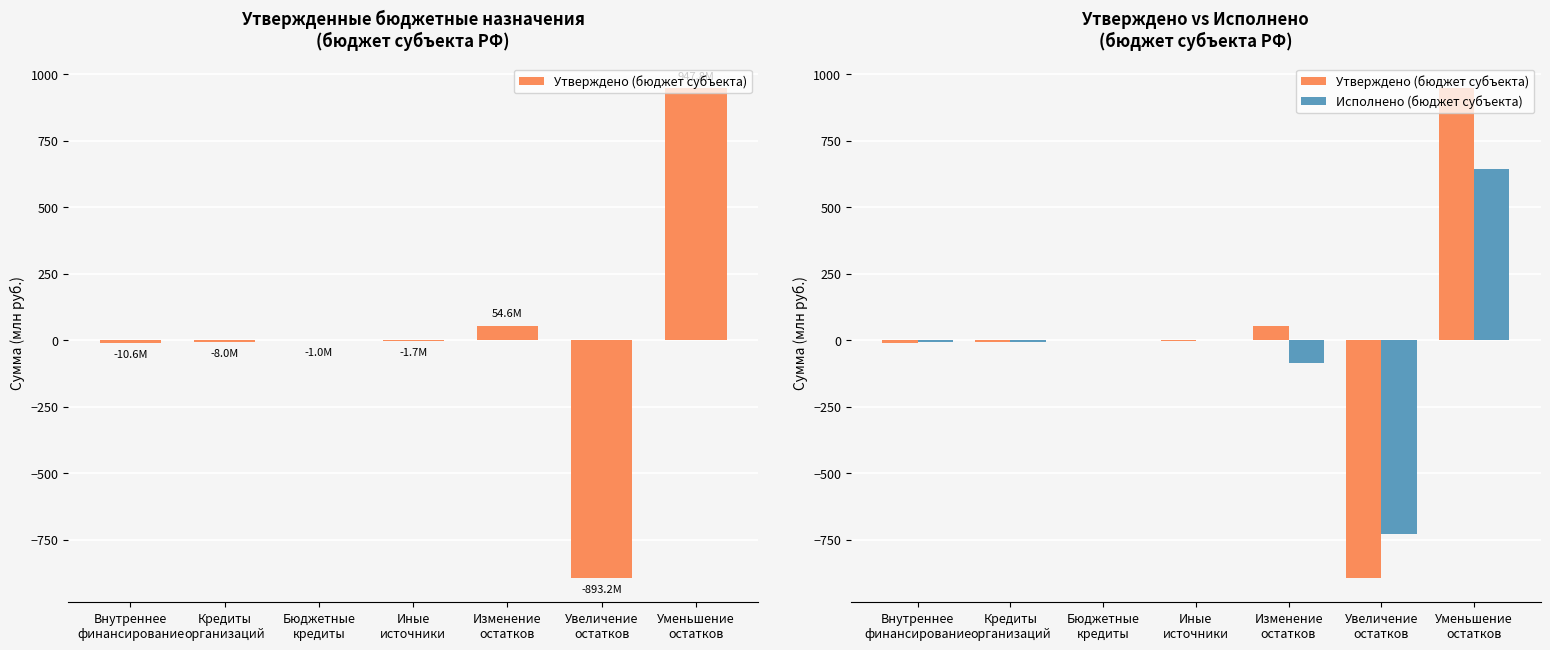

What is the difference between the maximum and minimum values in the Утверждено (бюджет субъекта) series?

1841.0